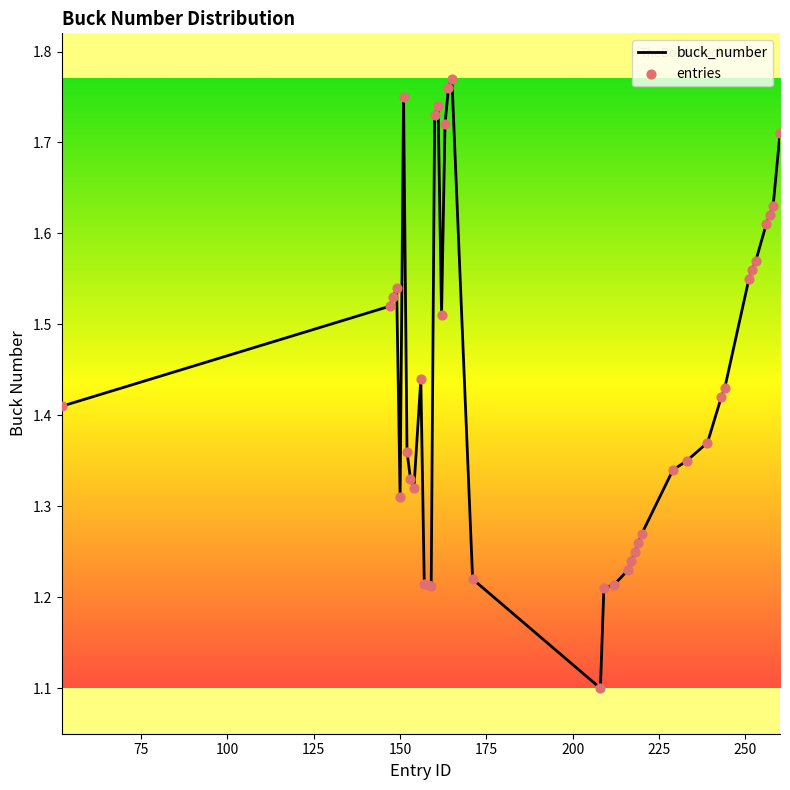

What is the smallest value displayed?

1.1